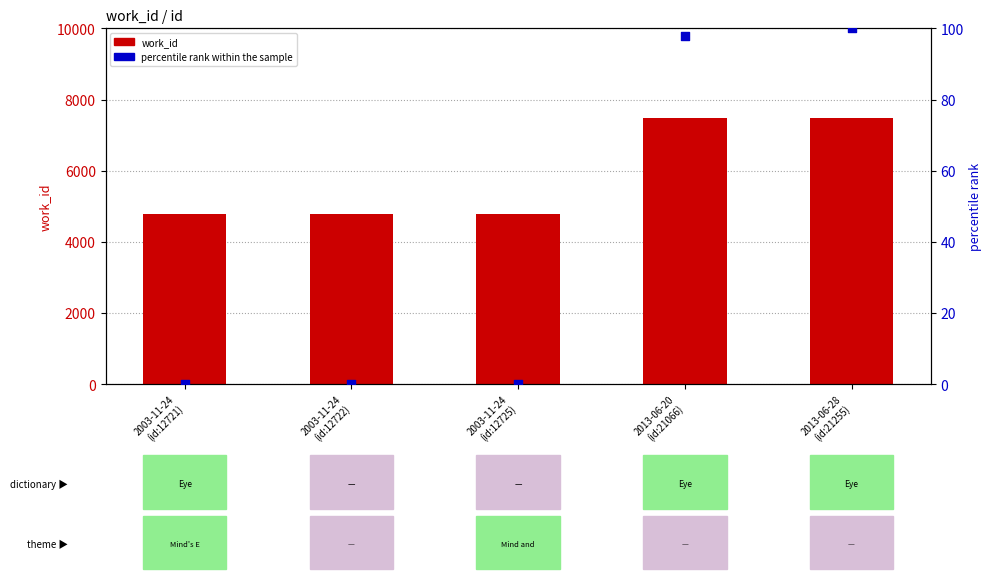

Which series has the largest total across all categories?

work_id